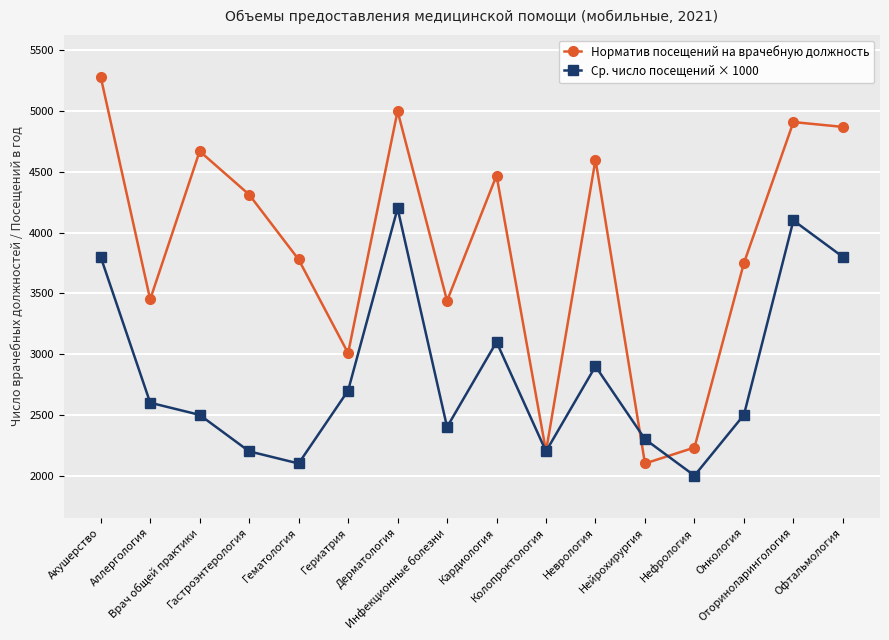

What is the maximum value shown in the chart?

5282